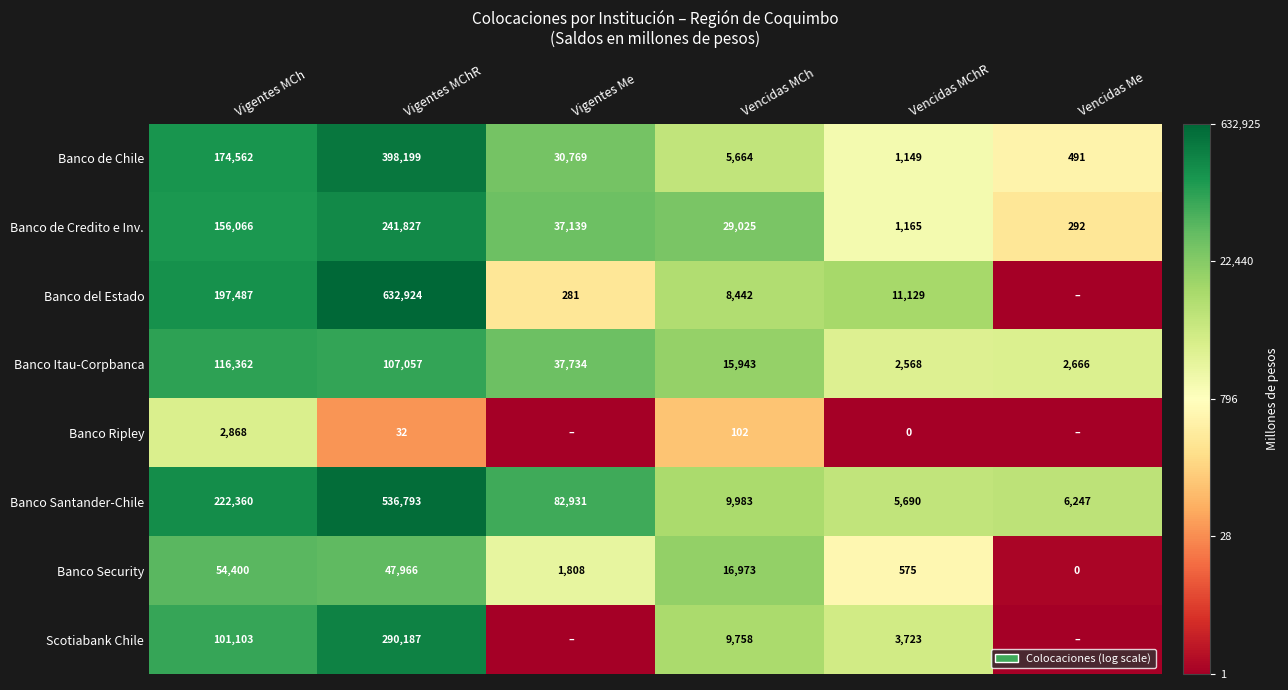

Rank the categories by Banco Security value from lowest to highest.

Vencidas Me, Vencidas MChR, Vigentes Me, Vencidas MCh, Vigentes MChR, Vigentes MCh